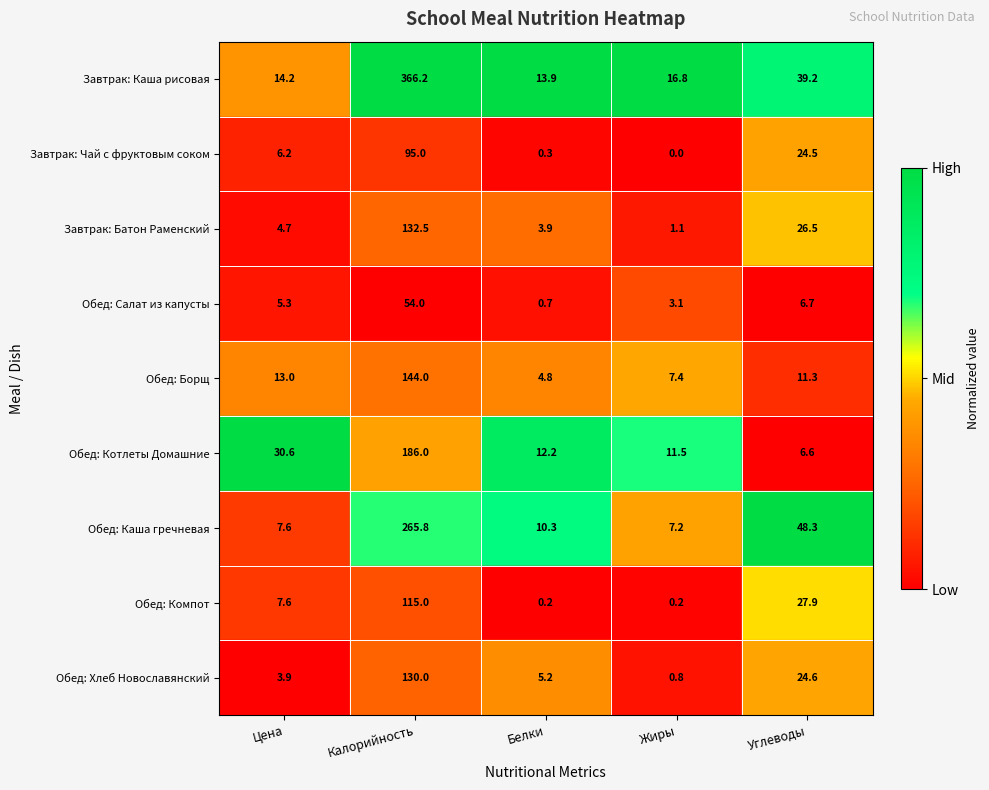

What is the average value of the Завтрак: Чай с фруктовым соком series?

25.2